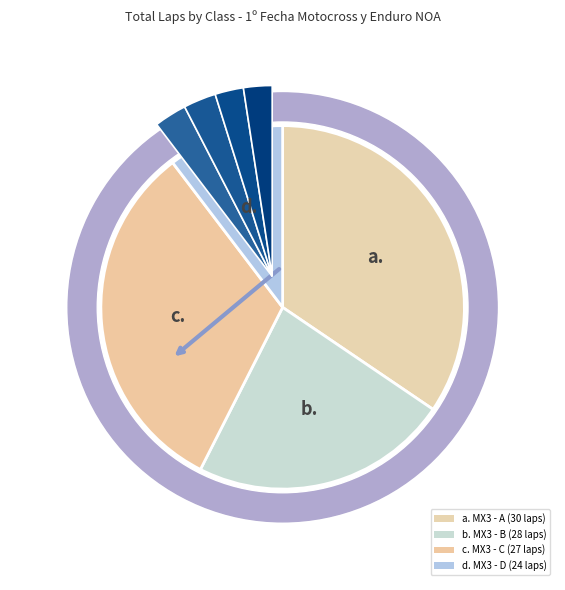

Is it true that MX3 - D (RUARTE) is 1% of the pie?

False